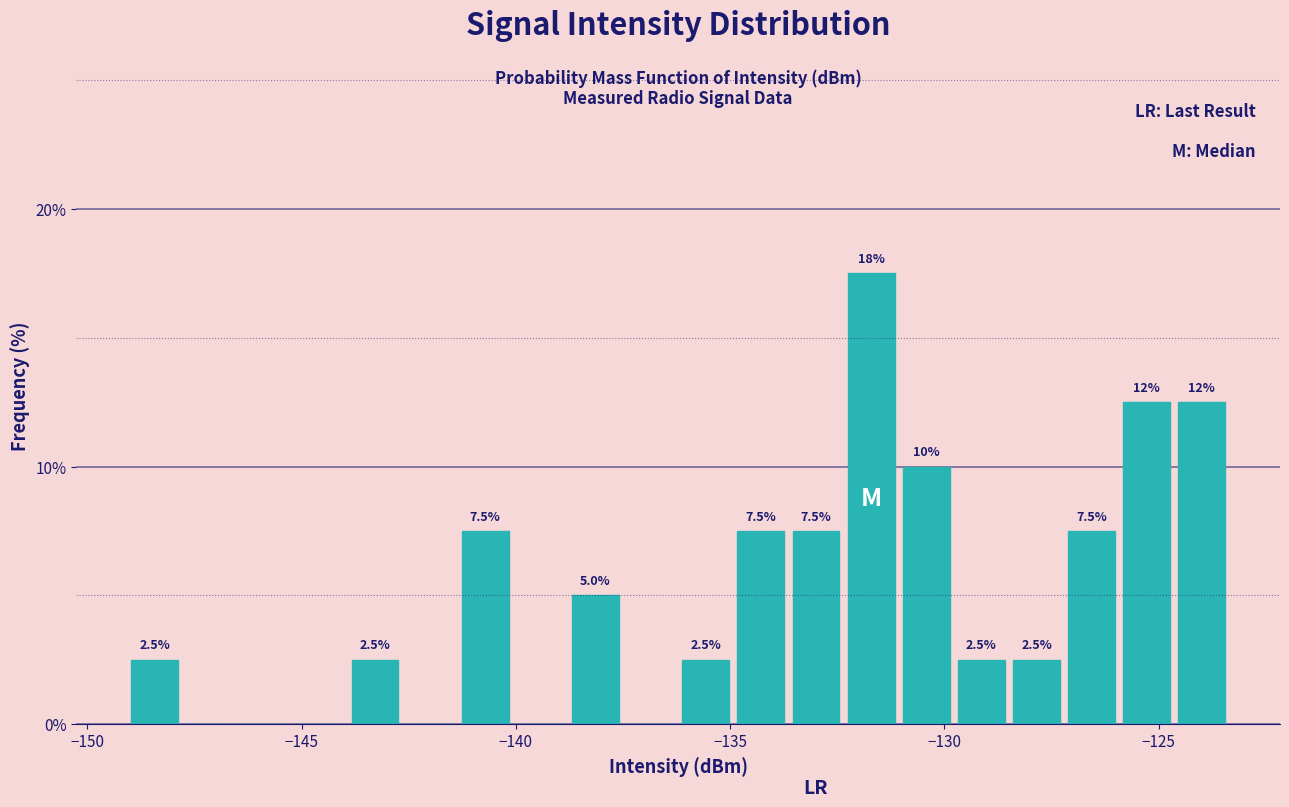

Around what value on the x-axis is the tallest bar? Give the approximate position of its centre, as read against the axis.

-131.5